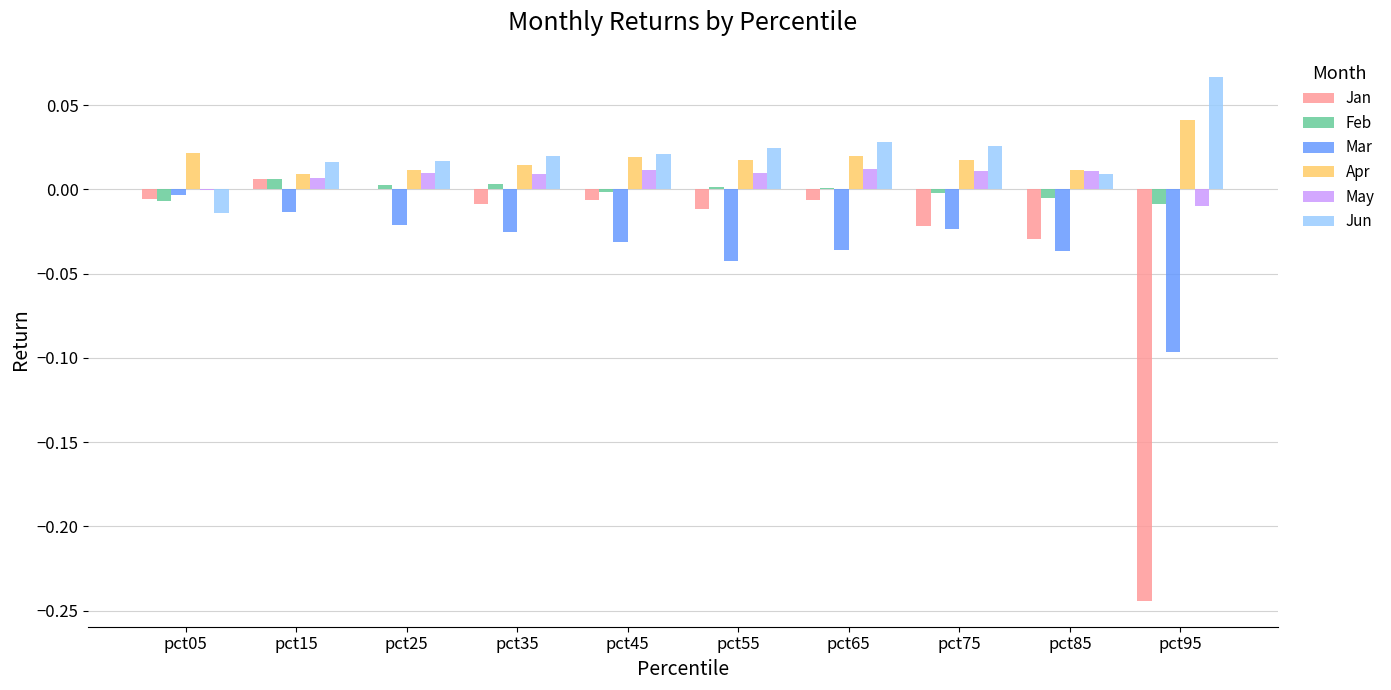

Is the value of Mar at pct05 greater than the value of May at pct55?

No